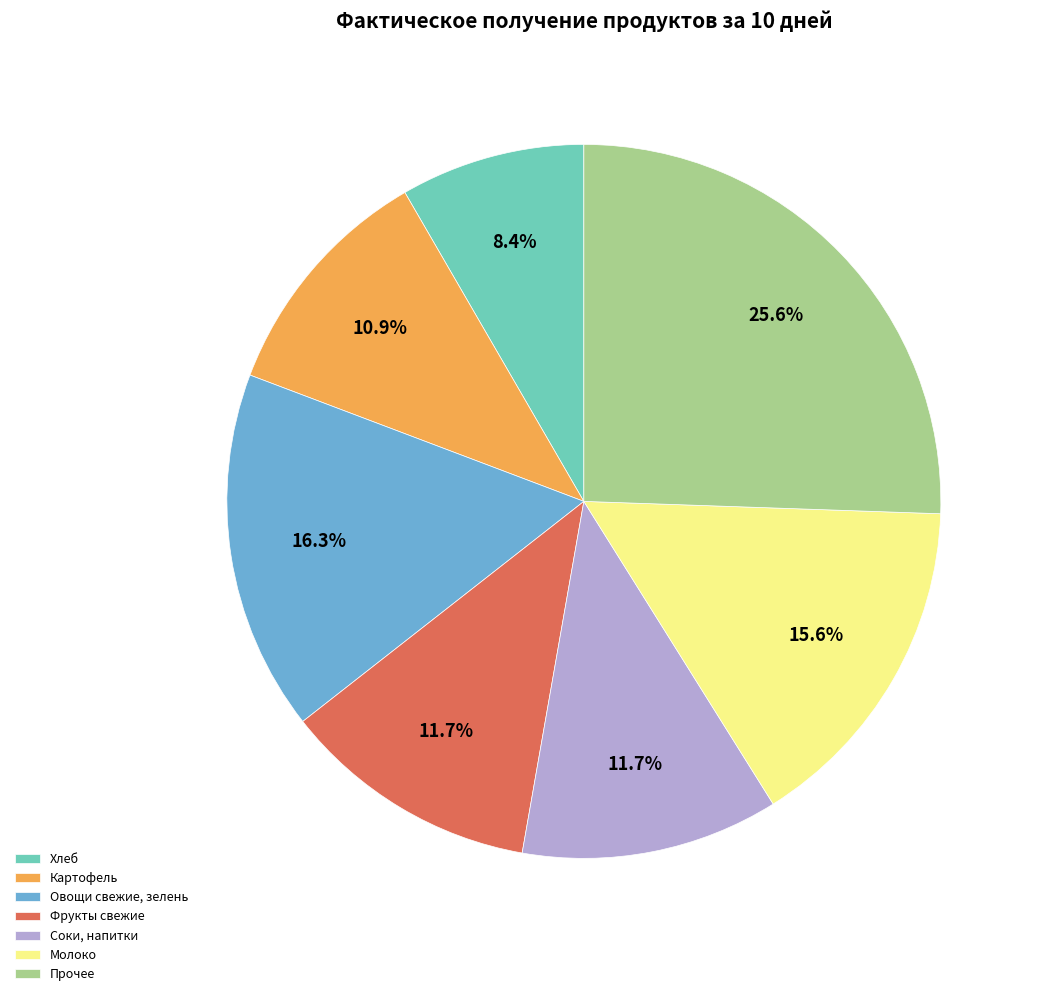

How many segments does this pie chart have?

7